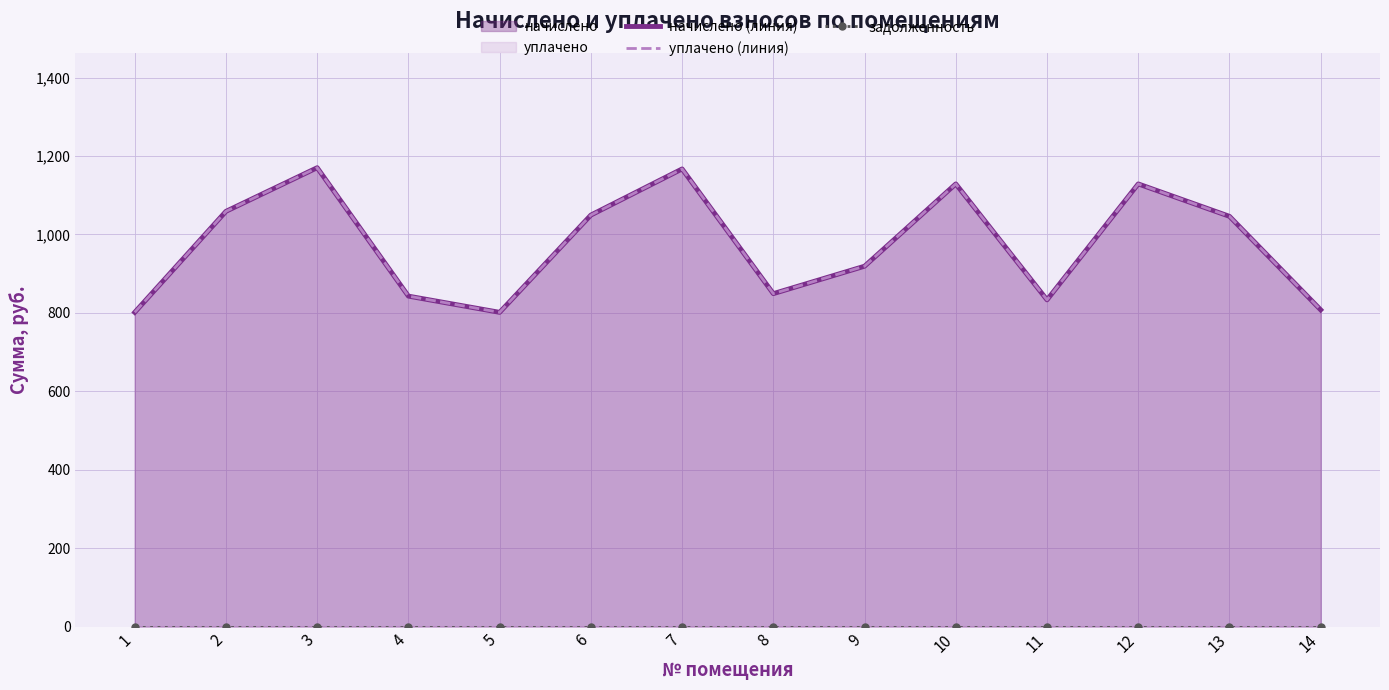

Reading left to right, transcribe all the data shown in this chart.

начислено (линия): 1=801.4	2=1058.9	3=1170.2	4=842.7	5=801.4	6=1049.4	7=1167.1	8=849.1	9=919.0	10=1128.9	11=833.2	12=1128.9	13=1046.2	14=807.7
уплачено (линия): 1=801.4	2=1058.9	3=1170.2	4=842.7	5=801.4	6=1049.4	7=1167.1	8=849.1	9=919.0	10=1128.9	11=833.2	12=1128.9	13=1046.2	14=807.7
задолженность: 1=0.0	2=0.0	3=0.0	4=0.0	5=0.0	6=0.0	7=0.0	8=0.0	9=0.0	10=0.0	11=0.0	12=0.0	13=0.0	14=0.0